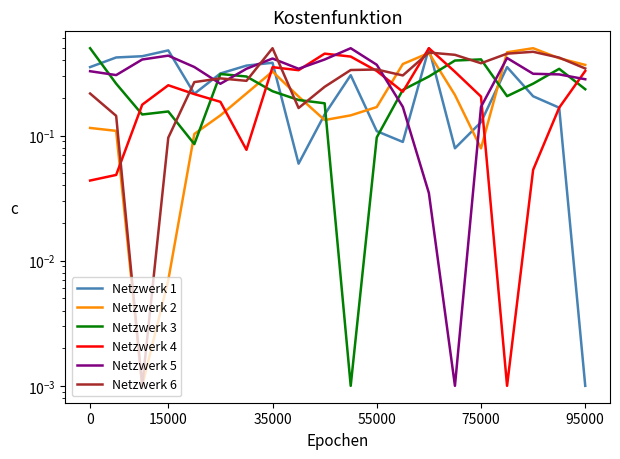

Reading right to left, transcribe all the data shown in this chart.

Netzwerk 1: 0.0	0.2	0.2	0.4	0.1	0.1	0.5	0.1	0.1	0.3	0.1	0.1	0.4	0.4	0.3	0.2	0.5	0.4	0.4	0.4
Netzwerk 2: 0.4	0.4	0.5	0.5	0.1	0.2	0.5	0.4	0.2	0.1	0.1	0.2	0.3	0.2	0.1	0.1	0.0	0.0	0.1	0.1
Netzwerk 3: 0.2	0.3	0.3	0.2	0.4	0.4	0.3	0.2	0.1	0.0	0.2	0.2	0.2	0.3	0.3	0.1	0.2	0.1	0.3	0.5
Netzwerk 4: 0.3	0.2	0.1	0.0	0.2	0.3	0.5	0.2	0.3	0.4	0.5	0.3	0.4	0.1	0.2	0.2	0.3	0.2	0.0	0.0
Netzwerk 5: 0.3	0.3	0.3	0.4	0.2	0.0	0.0	0.2	0.4	0.5	0.4	0.3	0.4	0.3	0.3	0.4	0.4	0.4	0.3	0.3
Netzwerk 6: 0.3	0.4	0.5	0.5	0.4	0.4	0.5	0.3	0.3	0.3	0.2	0.2	0.5	0.3	0.3	0.3	0.1	0.0	0.1	0.2